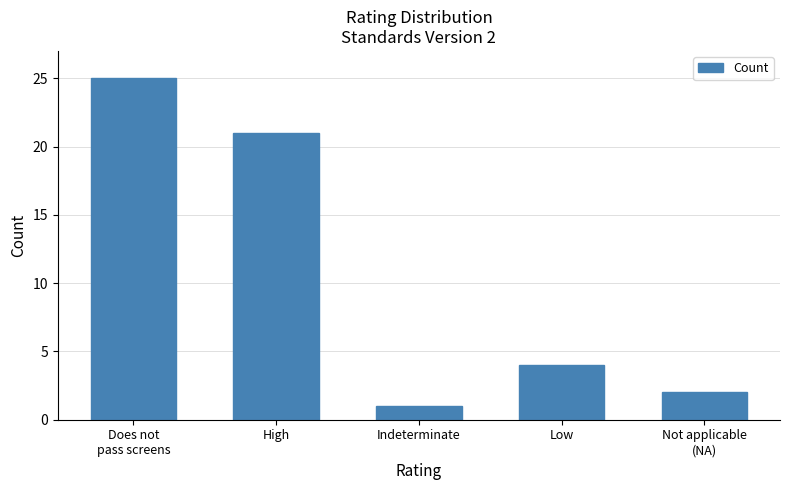

Reading right to left, transcribe all the data shown in this chart.

2	4	1	21	25